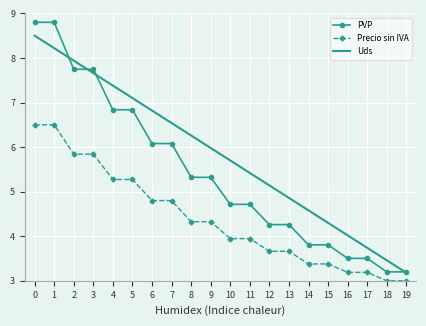

What is the highest value of the Precio sin IVA series?

6.5